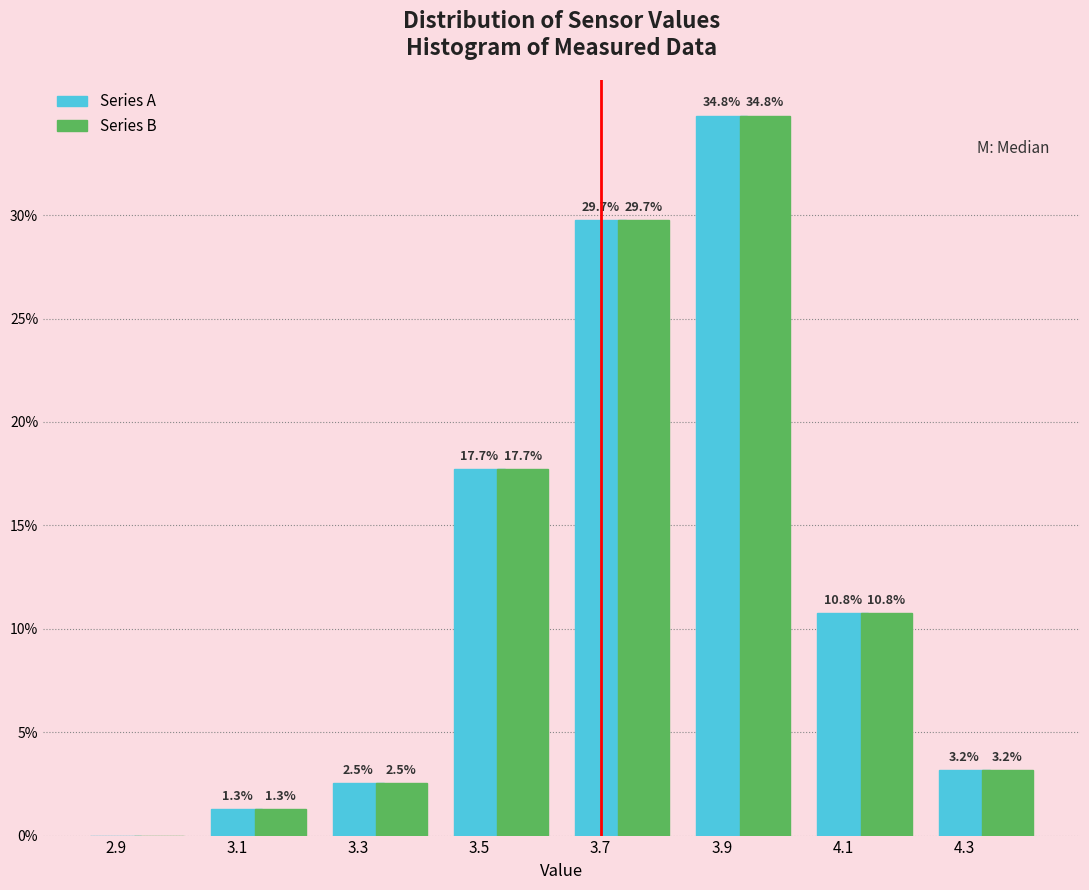

What is the highest value of the Series A series?

34.8